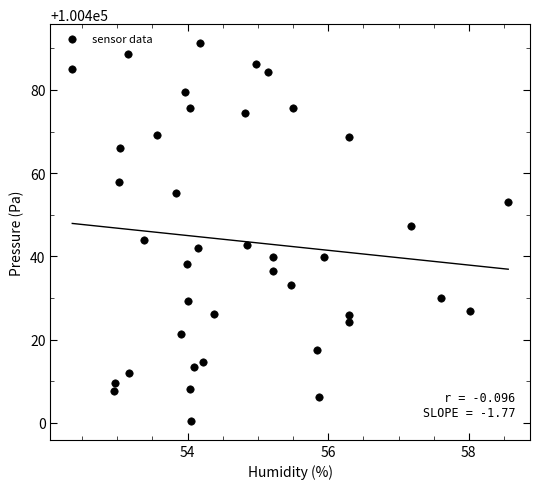

What Y value in the scatter plot is closest to 100445?

100443.8